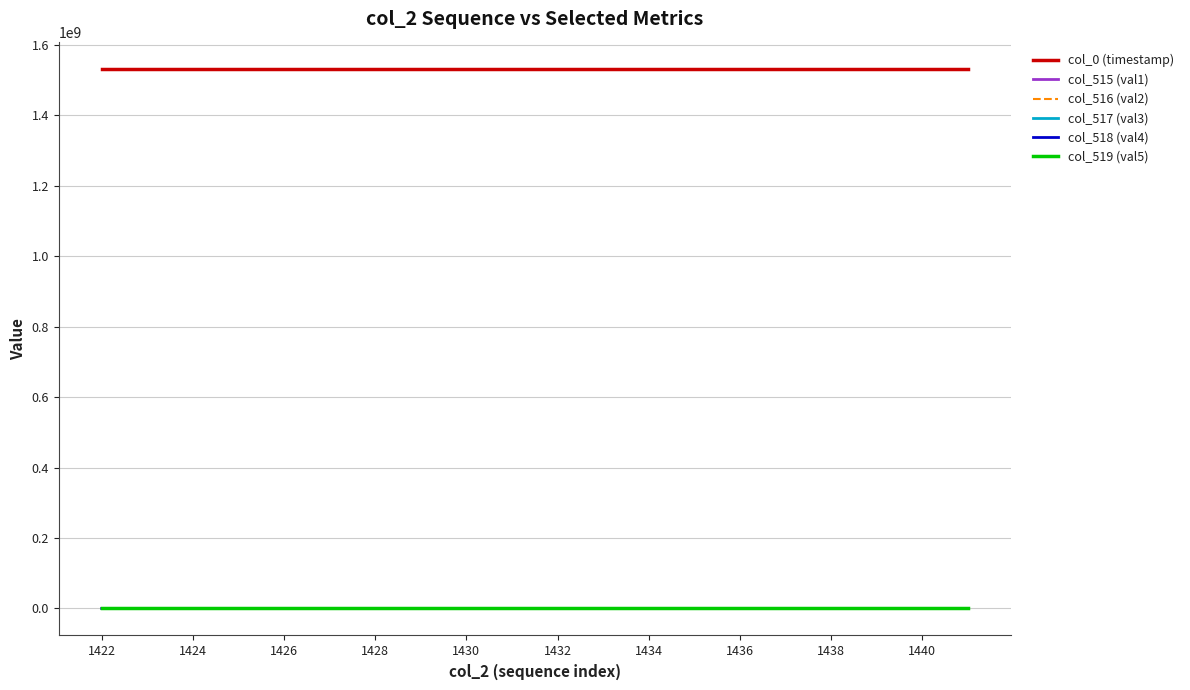

What is the maximum value shown in the chart?

1531742676.2